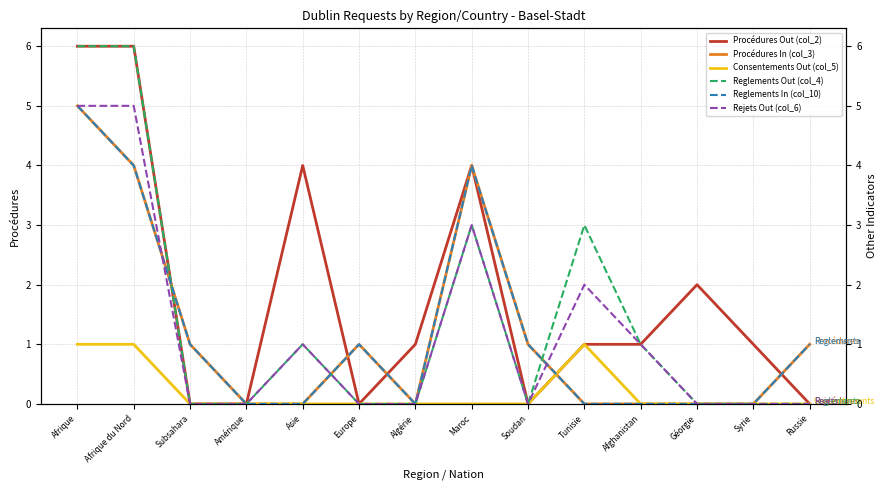

Rank the series at Algérie from highest to lowest value.

Procédures Out (col_2), Procédures In (col_3), Consentements Out (col_5), Reglements Out (col_4), Reglements In (col_10), Rejets Out (col_6)